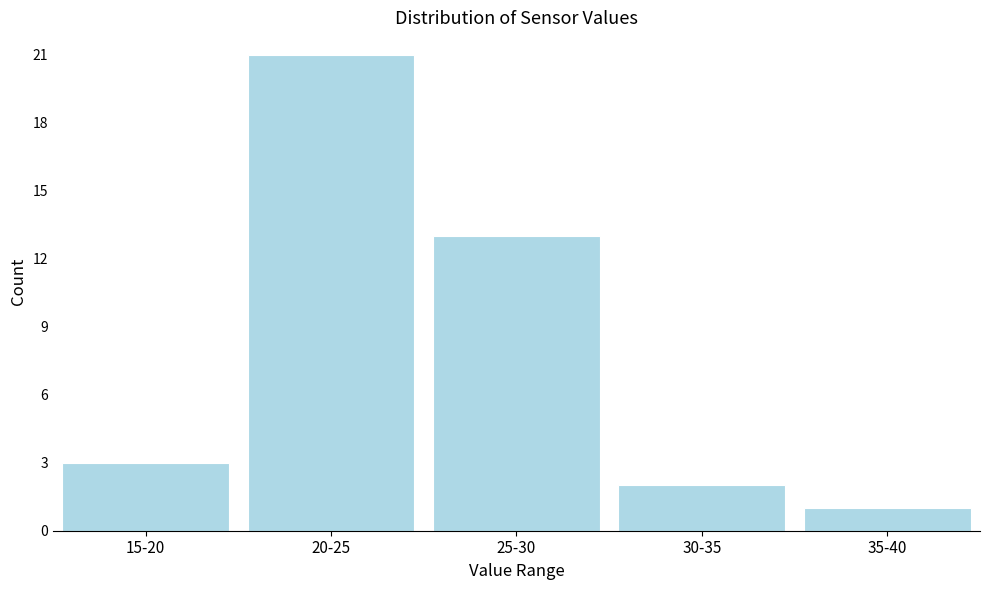

Reading right to left, transcribe all the data shown in this chart.

35-40=1	30-35=2	25-30=13	20-25=21	15-20=3